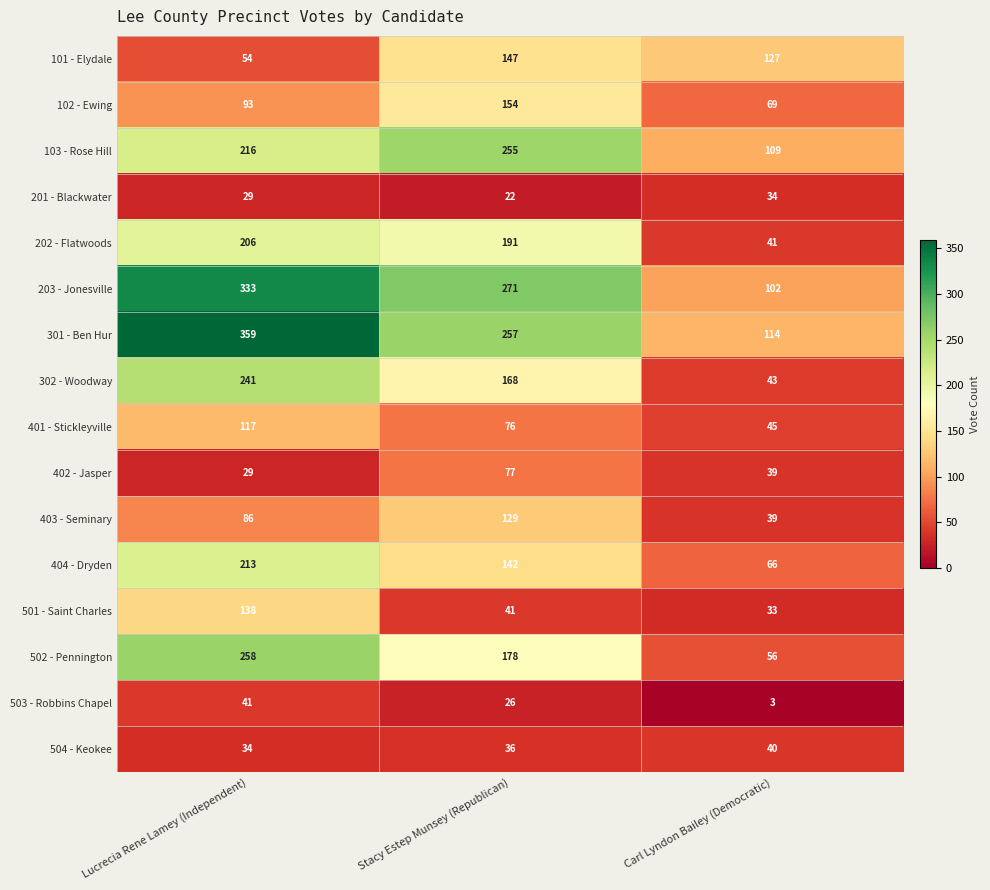

What is the total value across all series at Stacy Estep Munsey (Republican)?

2170